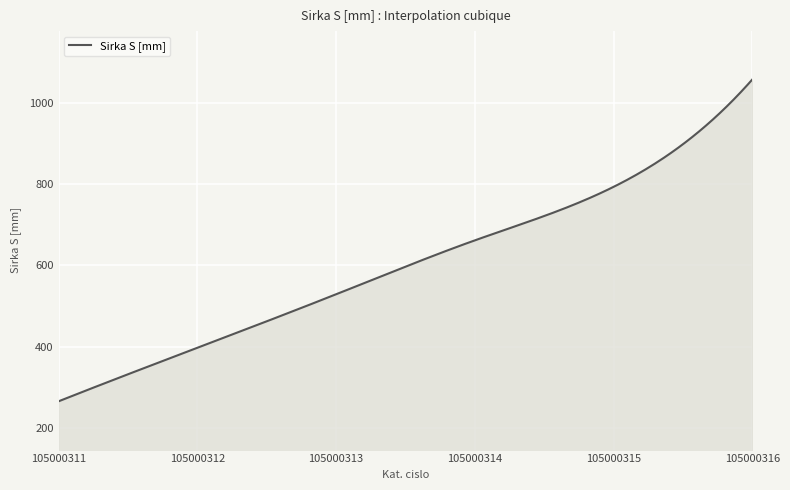

What is the difference between the maximum and minimum values?

794.0